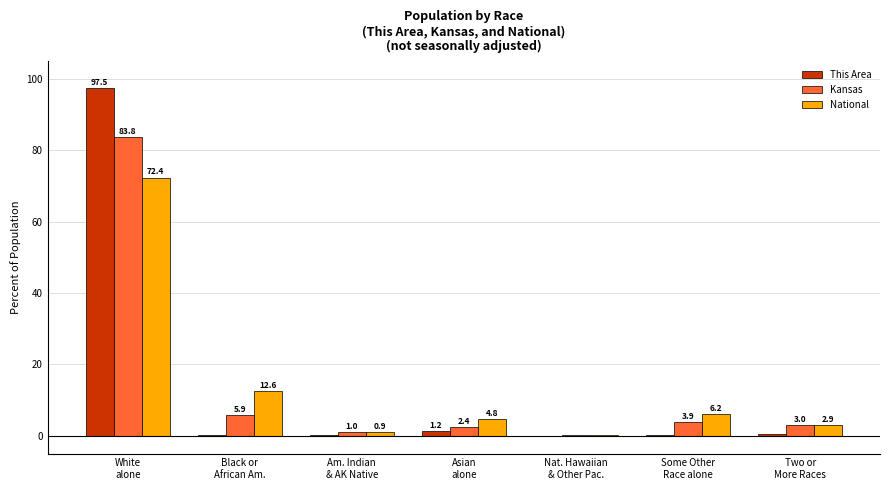

At which label does National first exceed 4?

White
alone